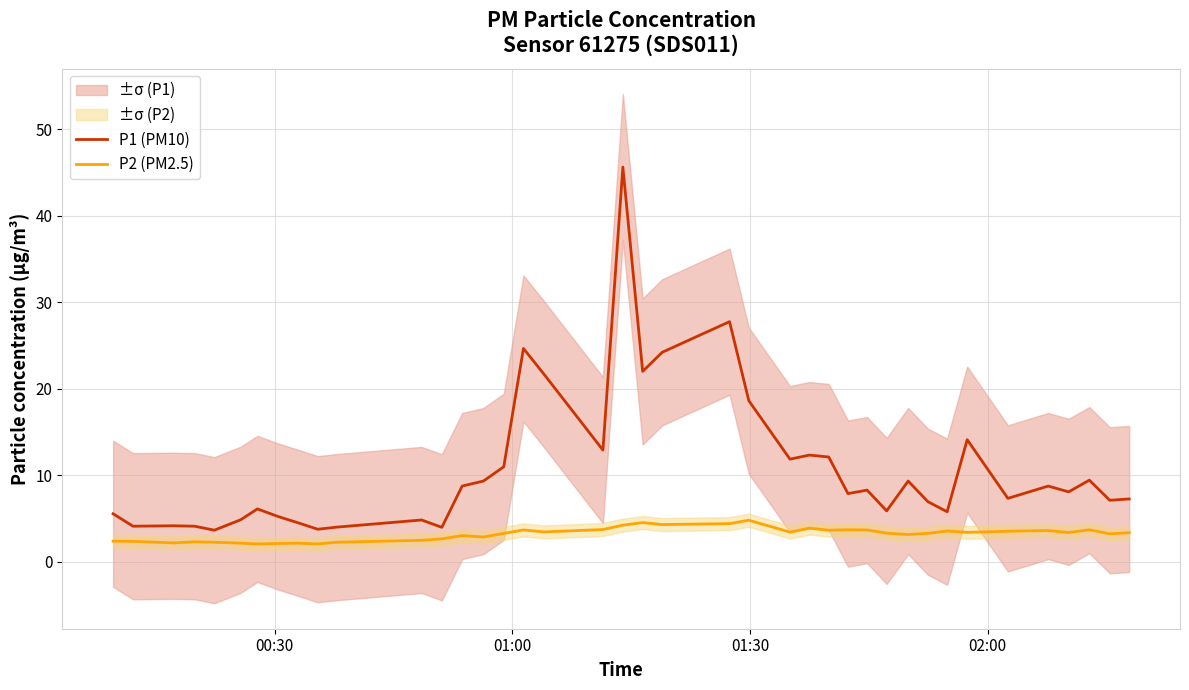

What is the maximum value for P1 (PM10)?

45.6